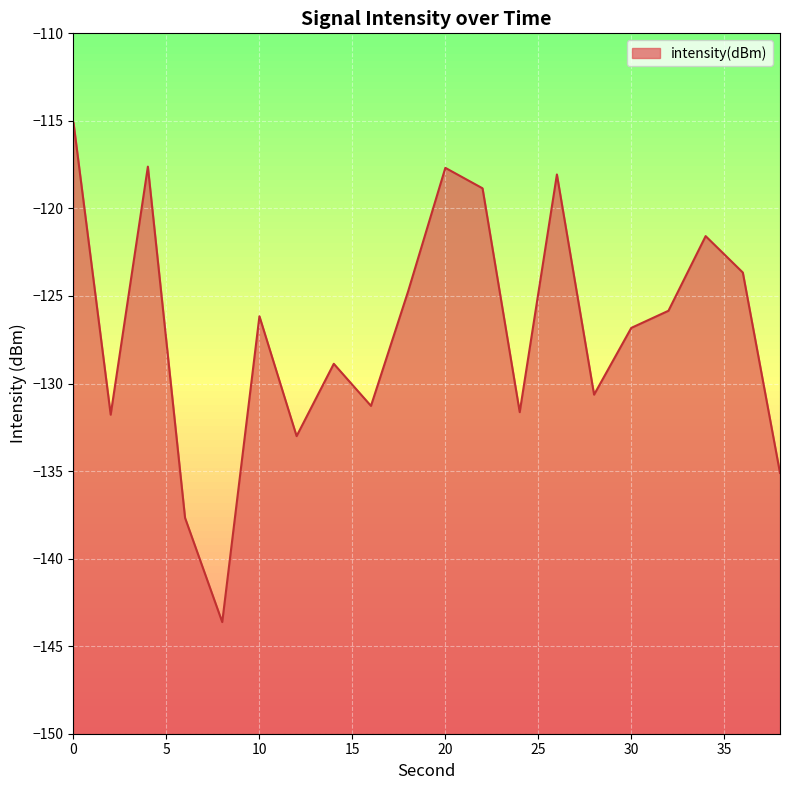

What is the approximate value at 28?

-130.6